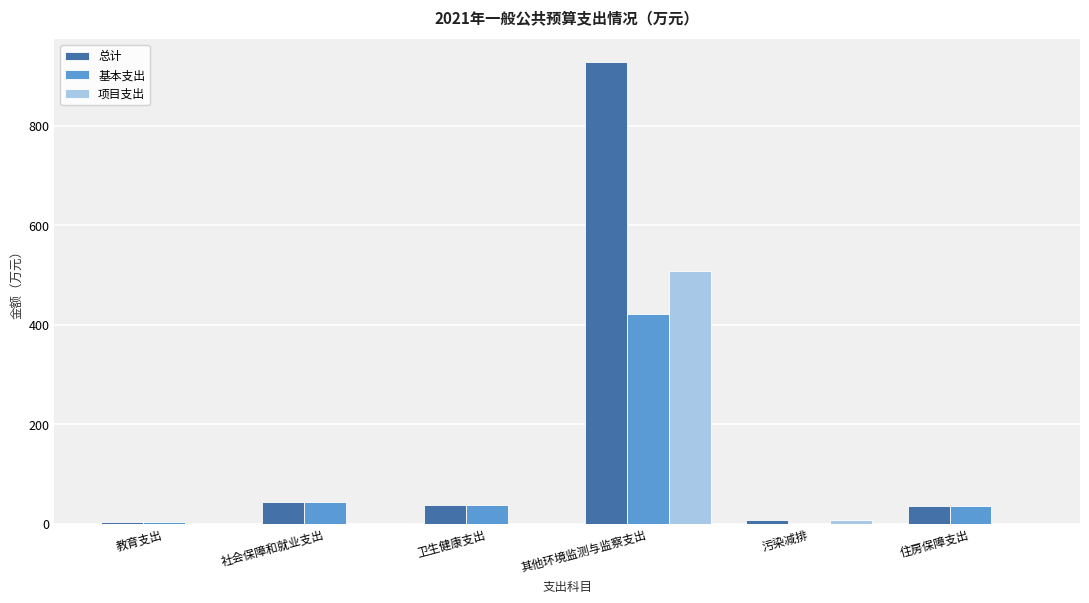

How many data points does each series have?

6